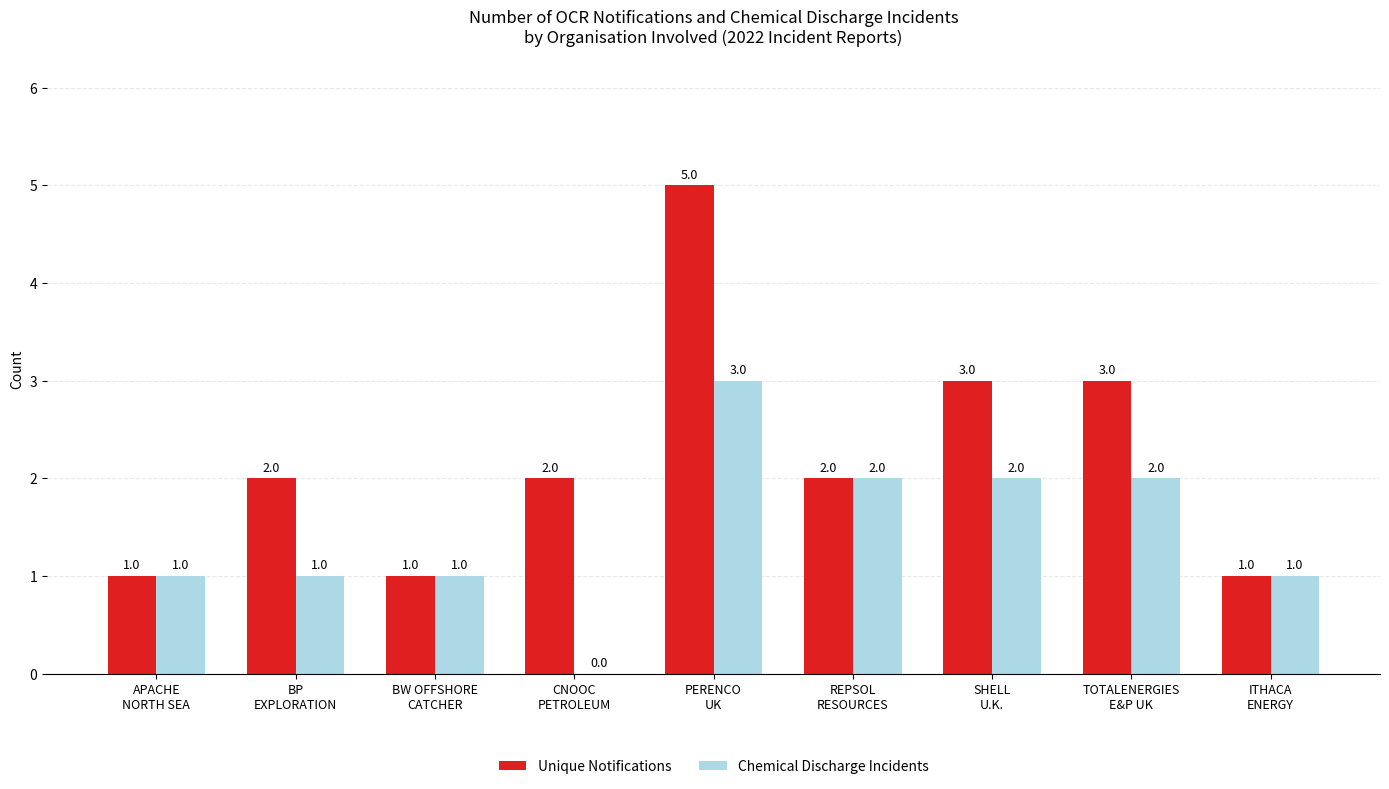

The value of Unique Notifications at CNOOC
PETROLEUM is 2. True or false?

True